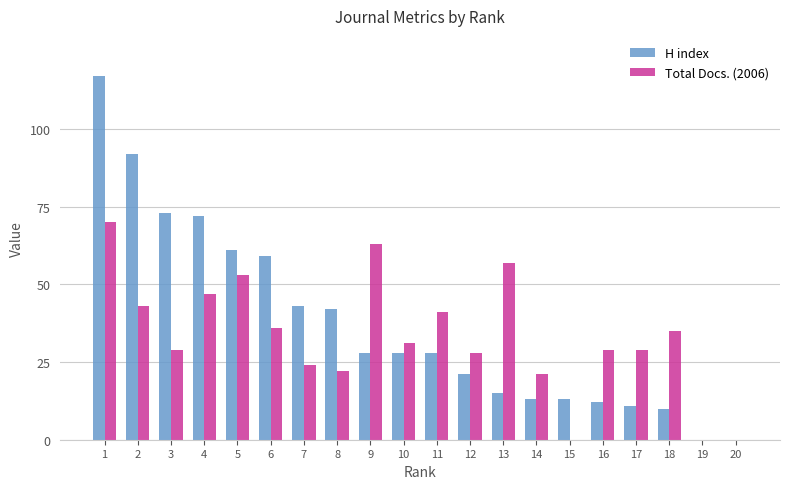

What is the sum of all H index values?

738